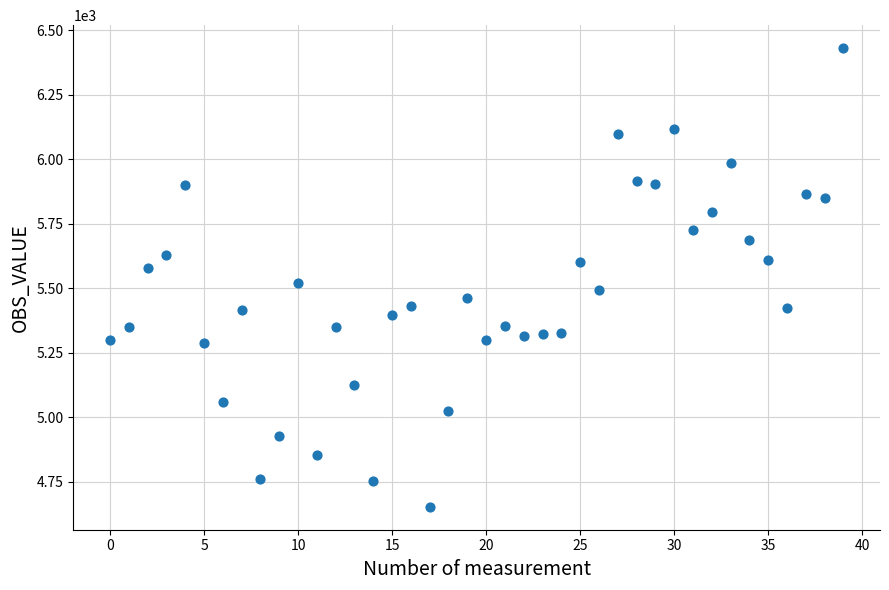

What is the range of Y values (max minus min)?

1777.9